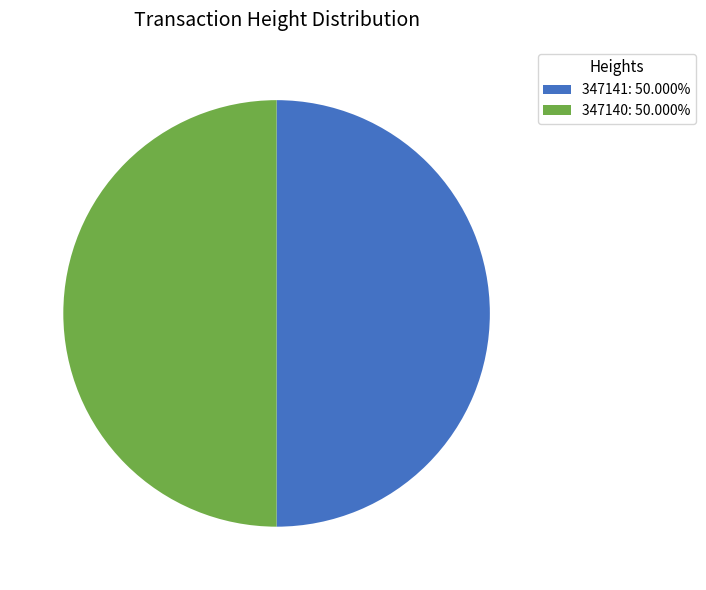

Is the sum of 347140 and 347141 greater than half?

Yes